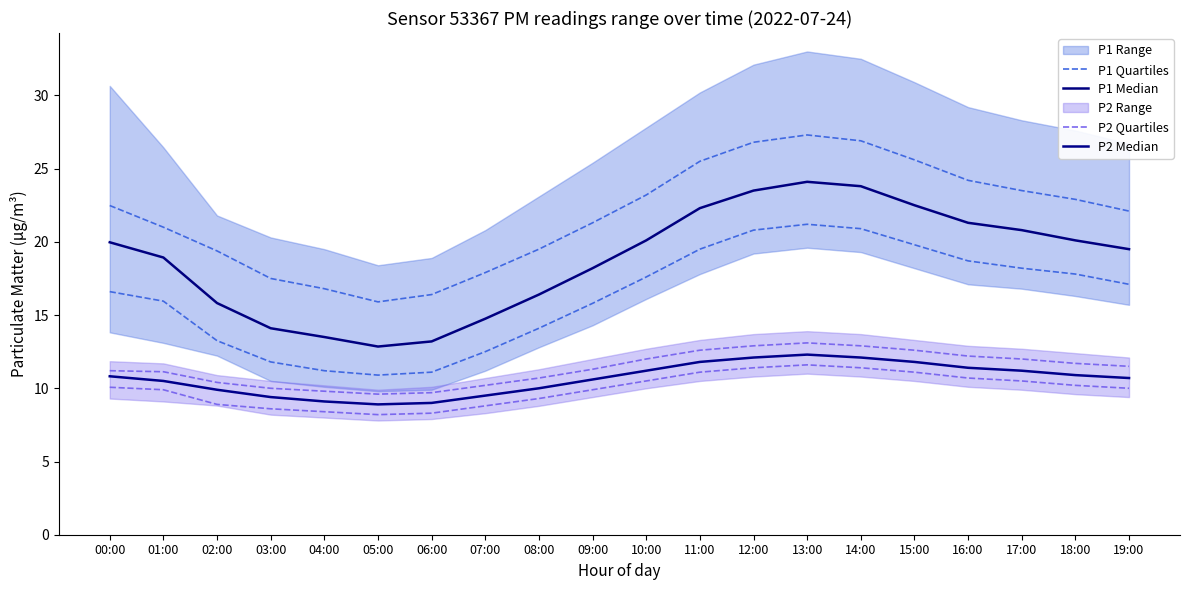

How many lines are shown in the chart?

4